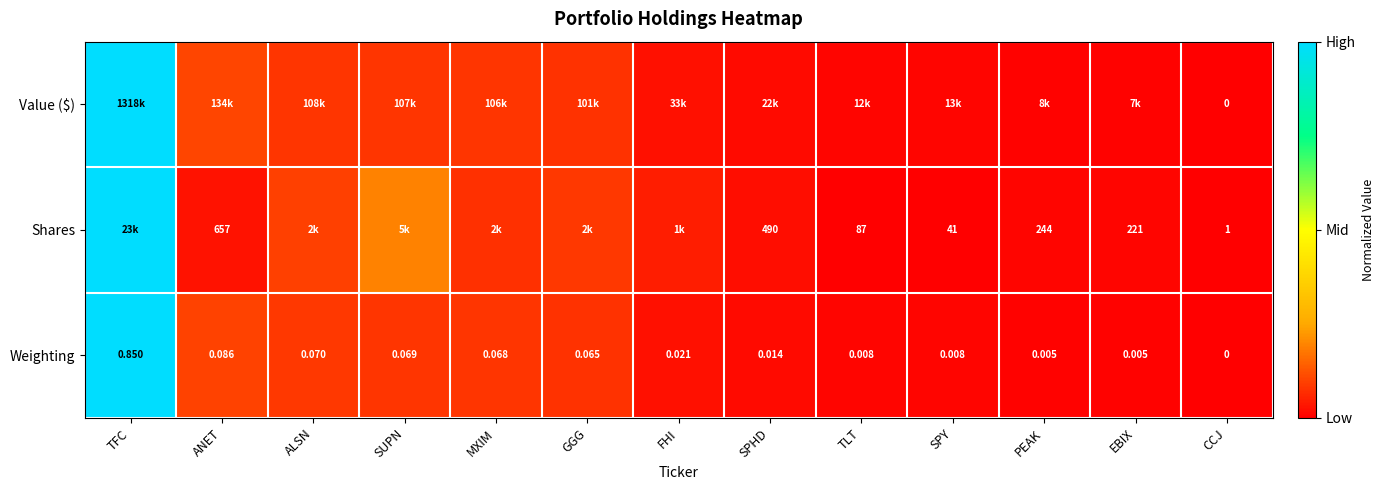

At which label does Weighting reach its peak?

TFC